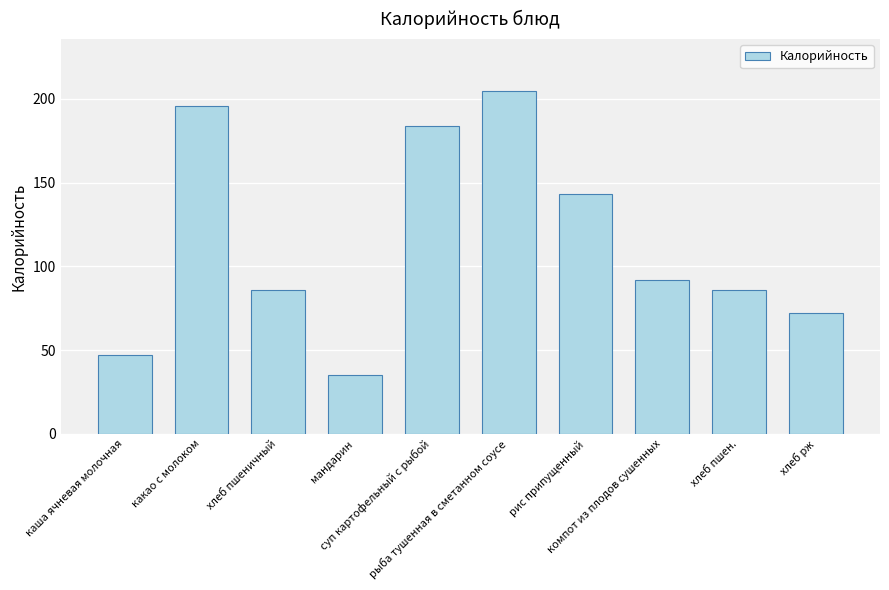

What is the label of the 4th bar from the right?

рис припущенный